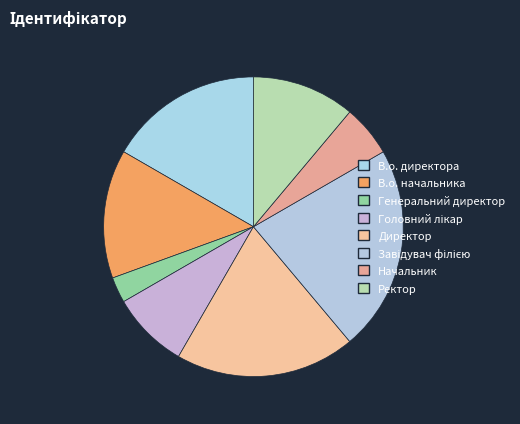

The В.о. директора slice represents 17% of the pie. True or false?

True